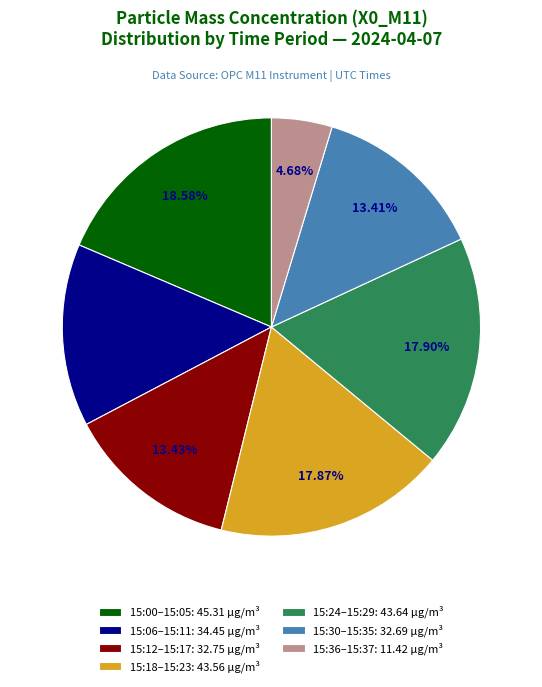

Do 15:18–15:23: 43.56 µg/m³ and 15:00–15:05: 45.31 µg/m³ together represent more than half of the pie?

No